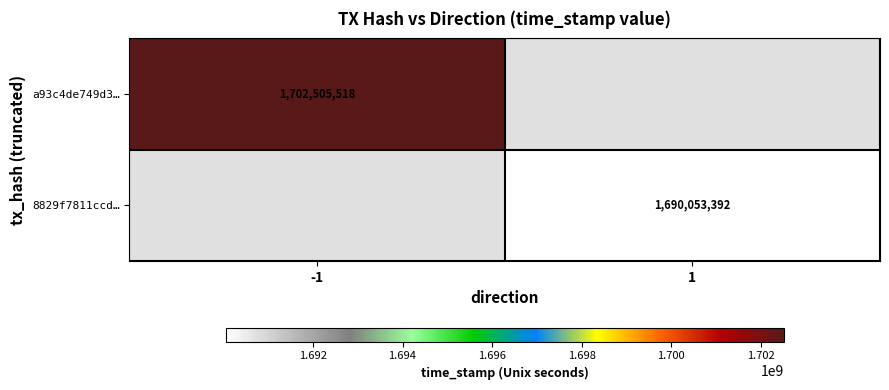

The value of 8829f7811ccd… at 1 is 1690053392. True or false?

True